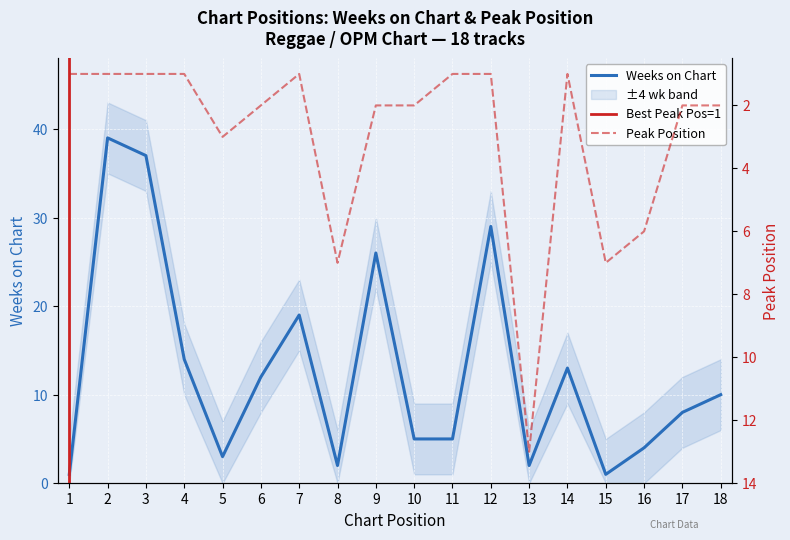

What is the difference between the highest and lowest values at 9?

24